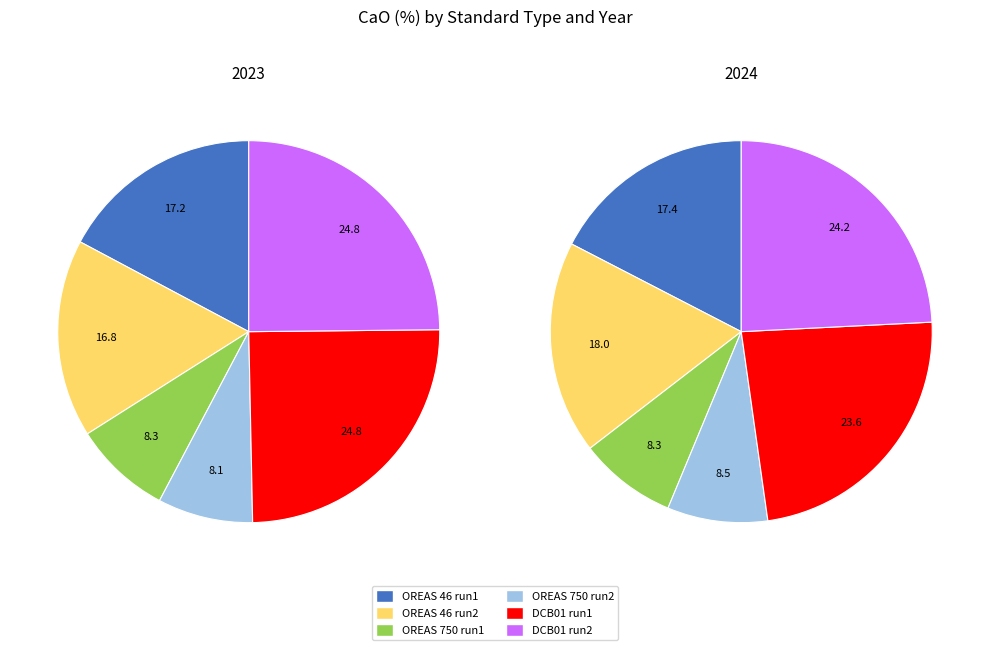

Which series has the widest spread of values?

values_2023